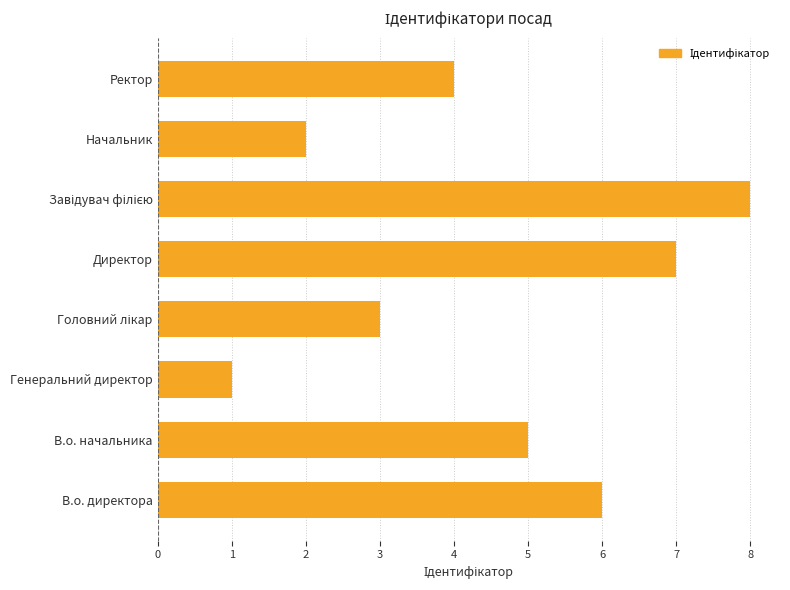

What is the change in value from Директор to Начальник?

-5